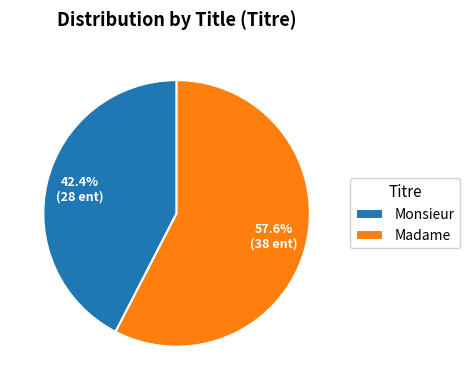

What is the total percentage of Madame and Monsieur?

100.0%